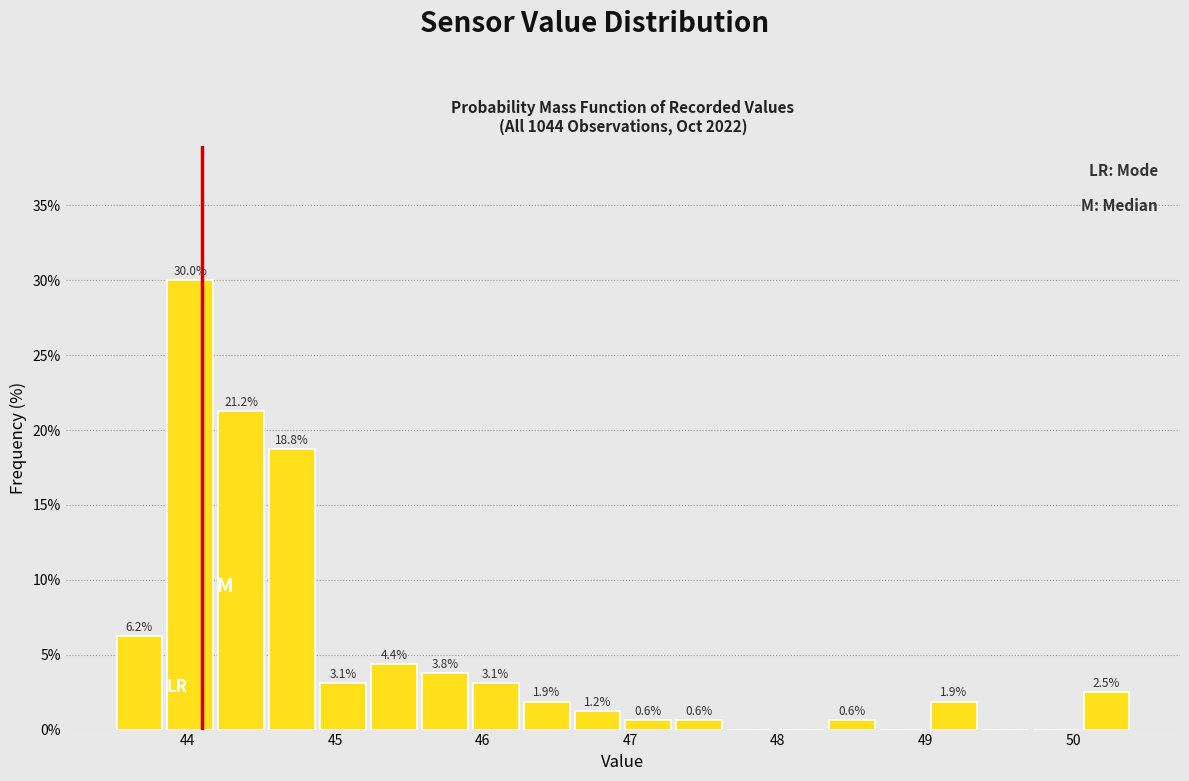

Read against the x-axis, roughly where is the centre of the tallest bar?

44.0